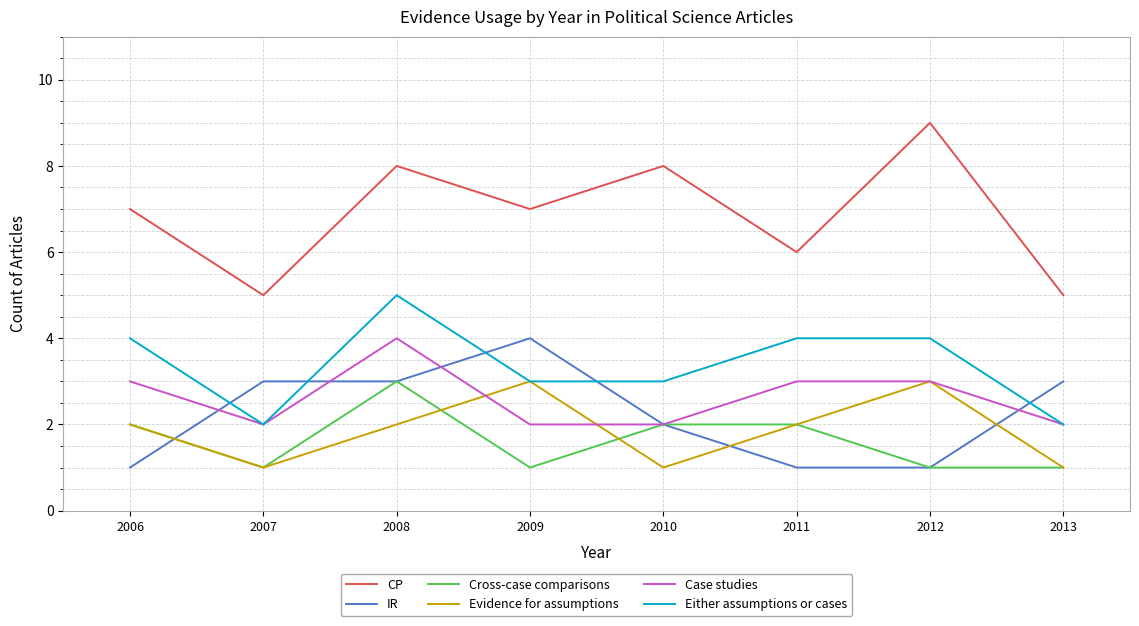

At which category does the chart reach its peak across all series?

2012